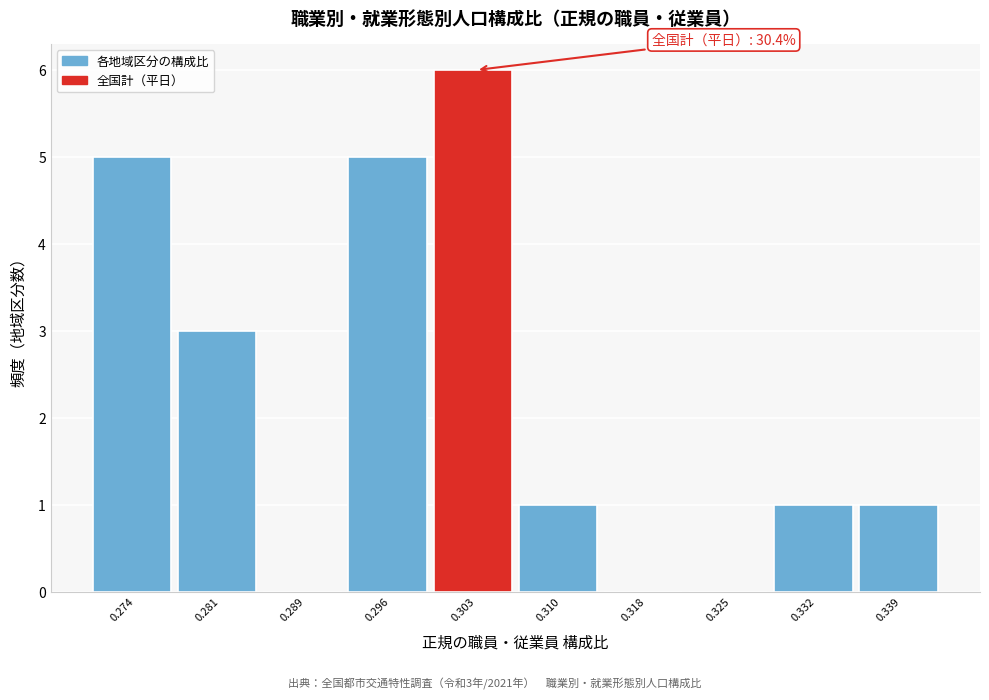

Reading left to right, transcribe all the data shown in this chart.

0.274=5	0.281=3	0.289=0	0.296=5	0.303=6	0.310=1	0.318=0	0.325=0	0.332=1	0.339=1